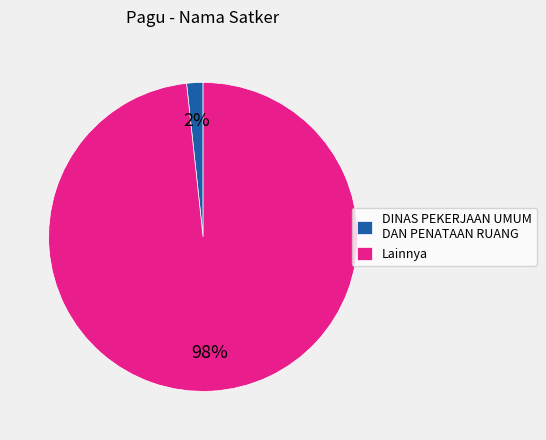

Count the number of slices in the pie.

2